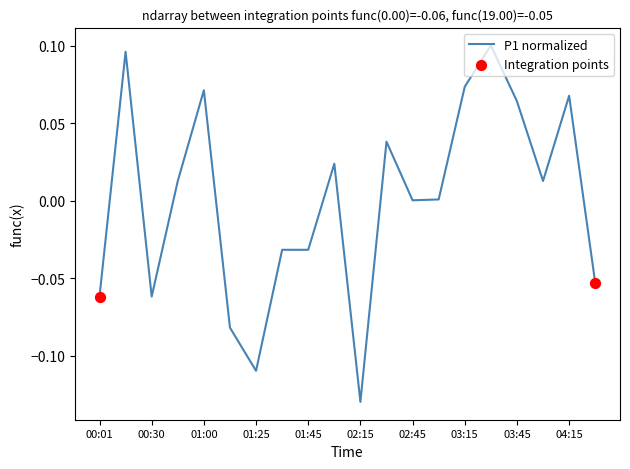

Does the chart have visible grid lines?

No